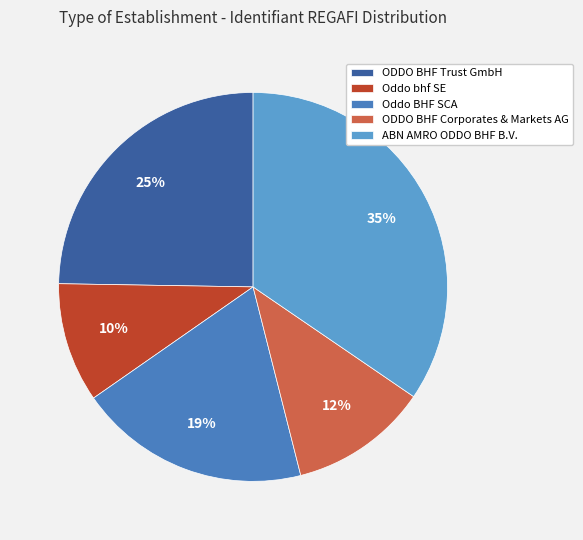

To the nearest percent, what is the combined percentage of Oddo bhf SE and ODDO BHF Corporates & Markets AG?

21%